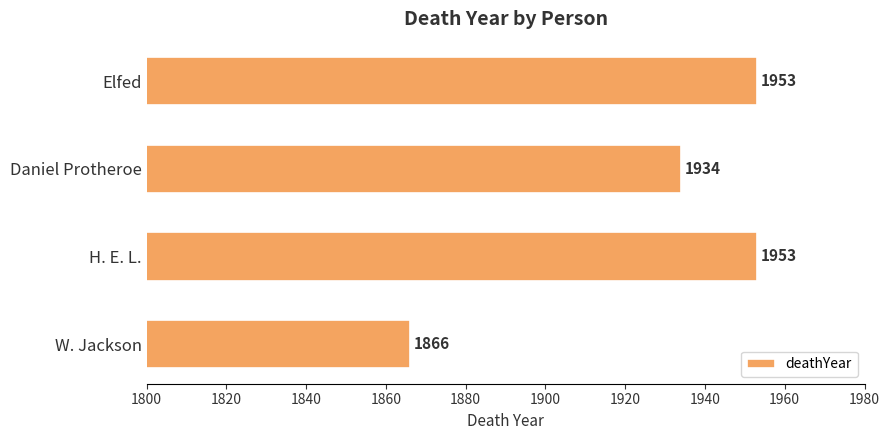

What is the maximum value shown in the chart?

1953